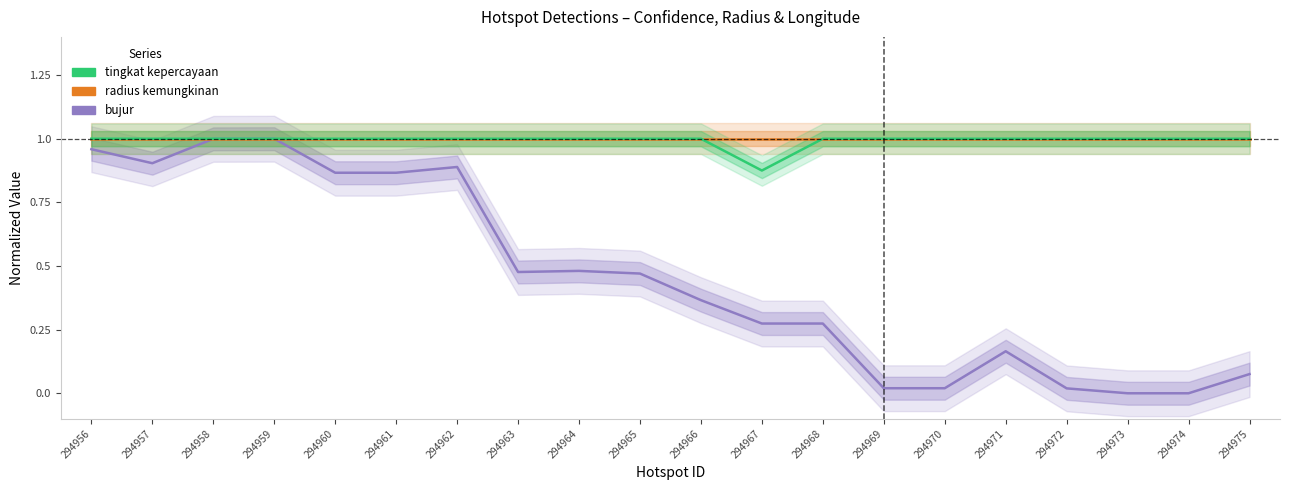

Between 294962 and 294971, which series saw the biggest shift?

bujur